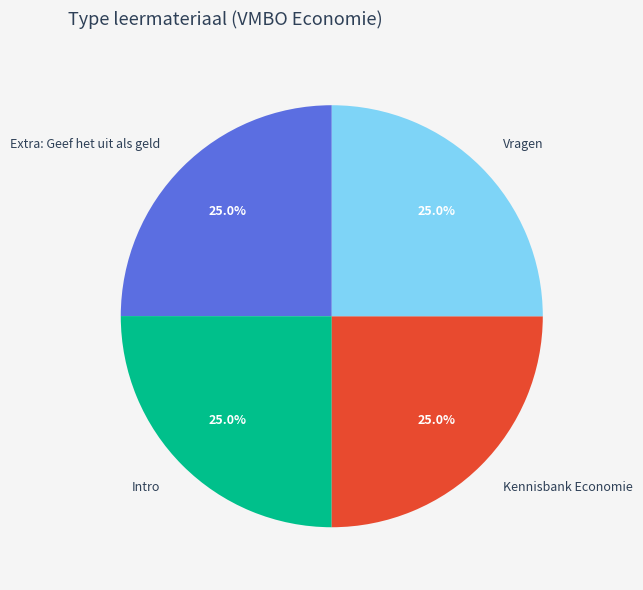

What portion of the pie excludes Kennisbank Economie?

75.0%